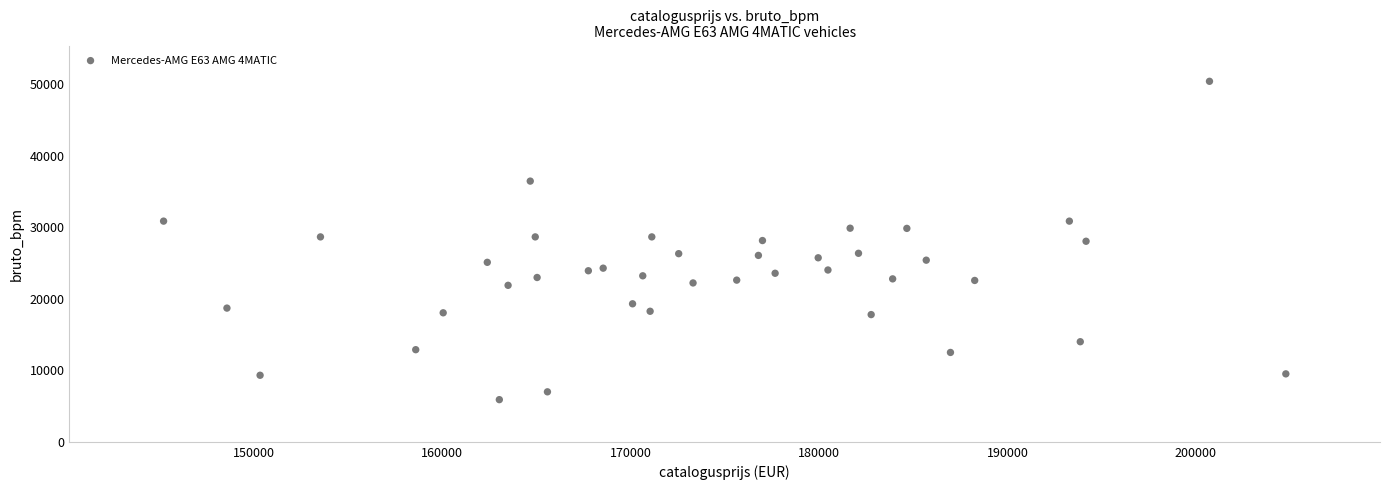

What is the range of X values (max minus min)?

59588